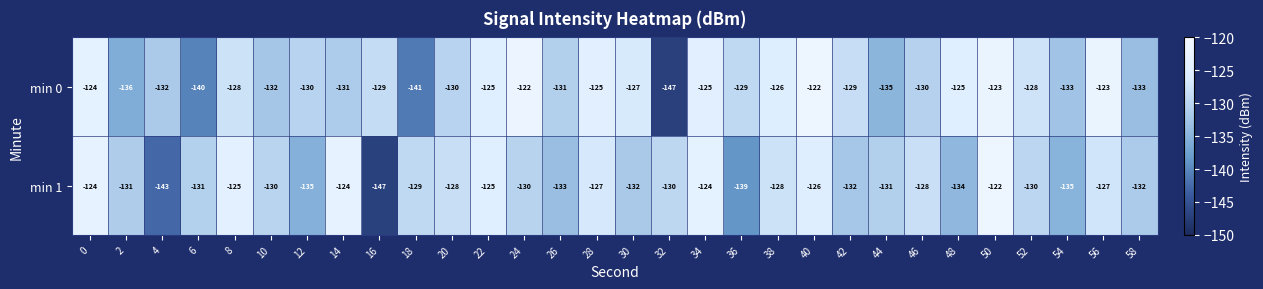

How many data points does each series have?

30